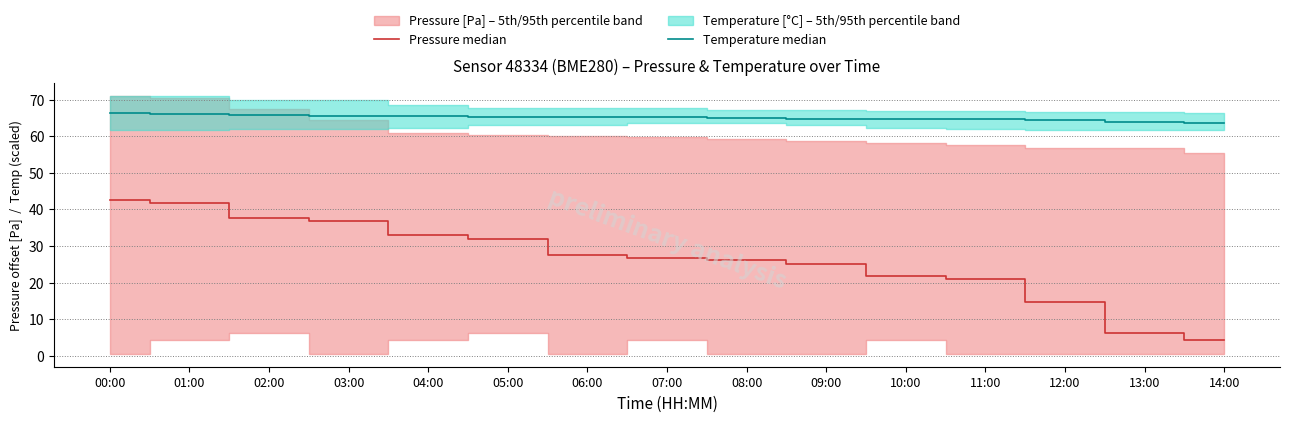

How many values in the Temperature median series exceed 65?

9